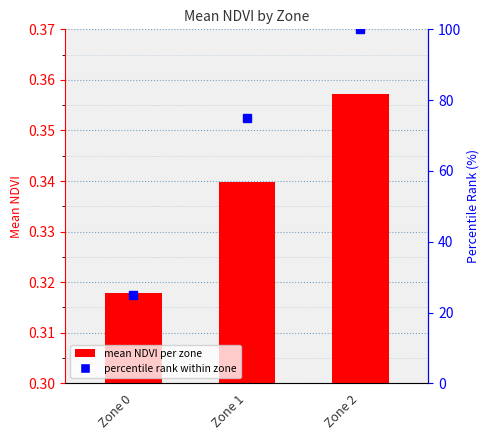

List the labels in order of value, smallest first.

Zone 0, Zone 1, Zone 2